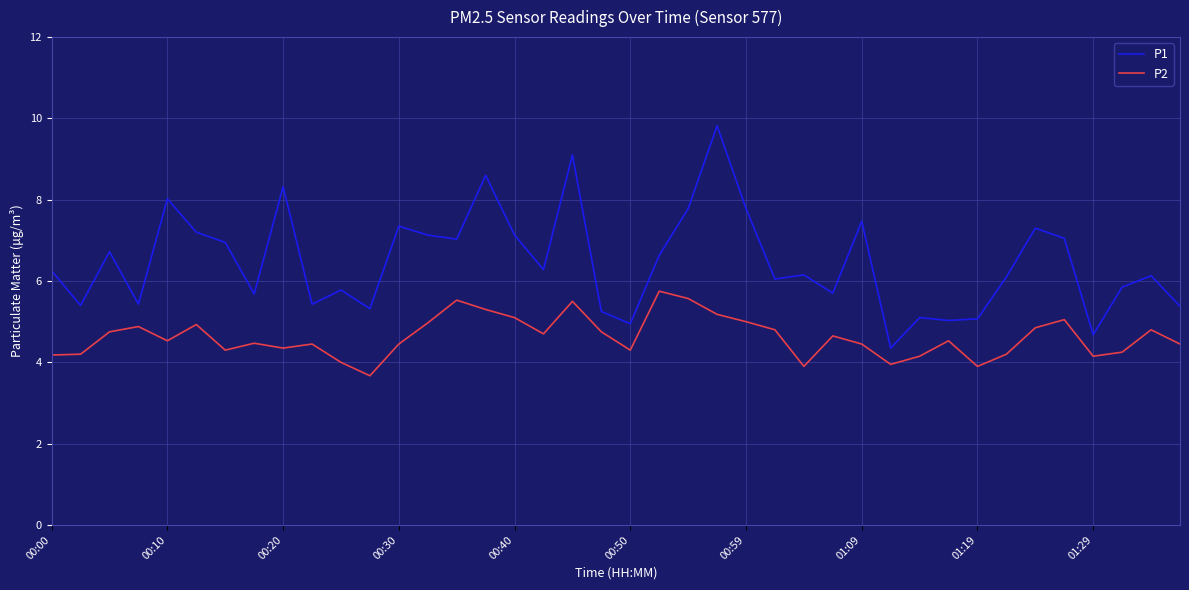

What is the difference between the maximum and minimum values in the P2 series?

2.1